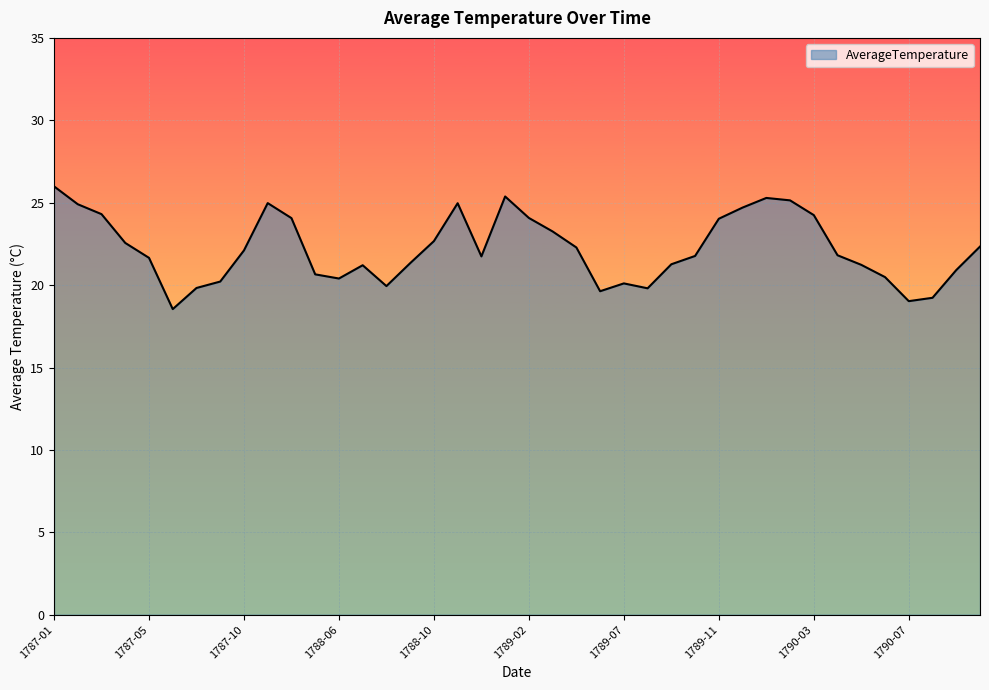

What is the smallest value displayed?

18.5